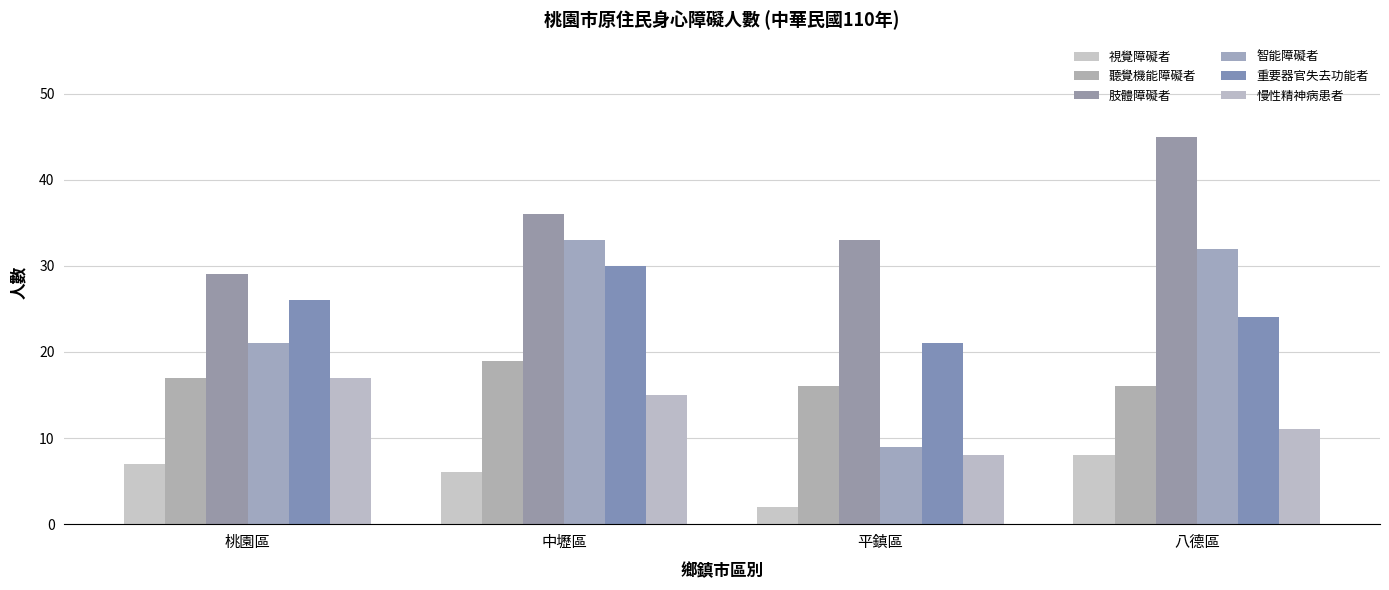

Reading right to left, what are all the values shown in this chart?

視覺障礙者: 八德區=8	平鎮區=2	中壢區=6	桃園區=7
聽覺機能障礙者: 八德區=16	平鎮區=16	中壢區=19	桃園區=17
肢體障礙者: 八德區=45	平鎮區=33	中壢區=36	桃園區=29
智能障礙者: 八德區=32	平鎮區=9	中壢區=33	桃園區=21
重要器官失去功能者: 八德區=24	平鎮區=21	中壢區=30	桃園區=26
慢性精神病患者: 八德區=11	平鎮區=8	中壢區=15	桃園區=17